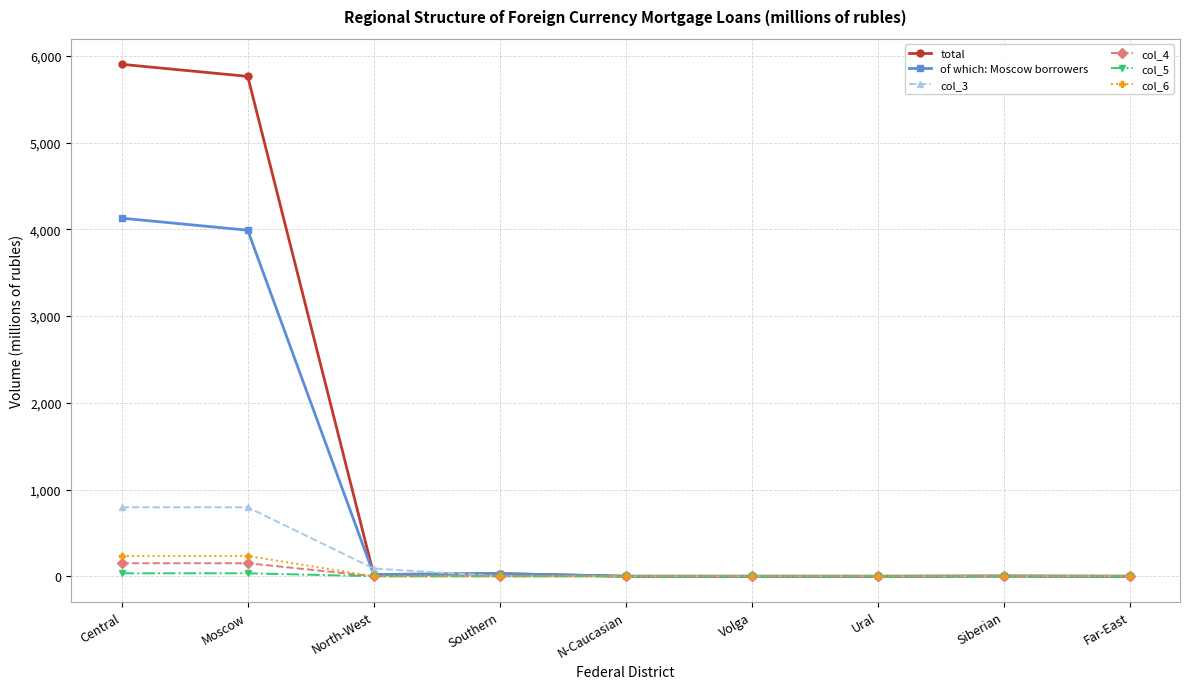

Which series has the largest total across all categories?

total